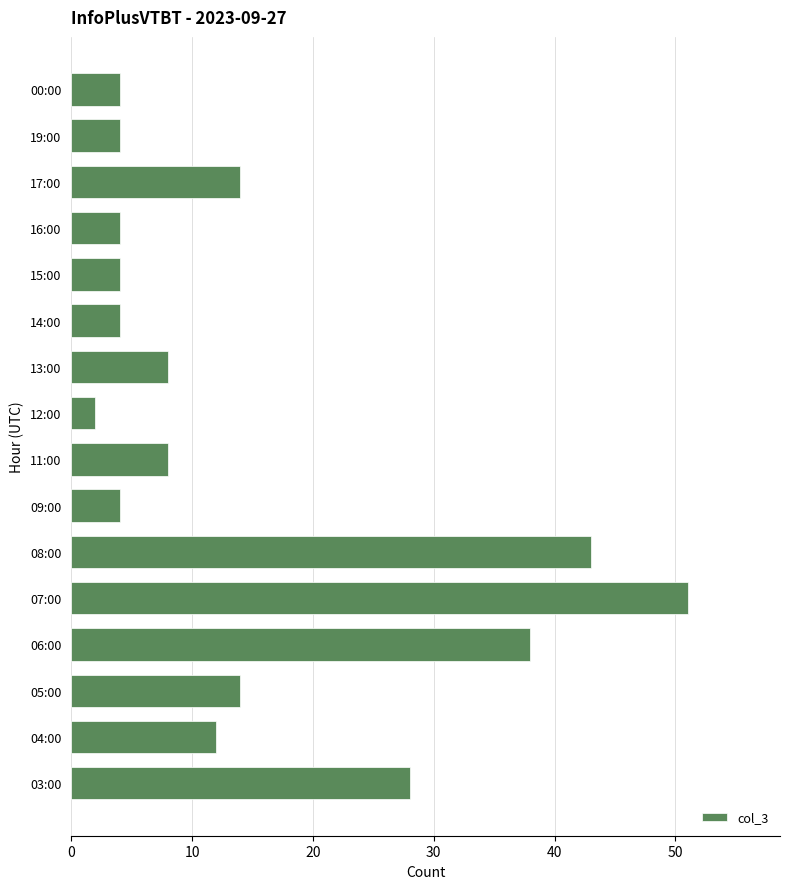

What is the difference between the maximum and second lowest values?

47